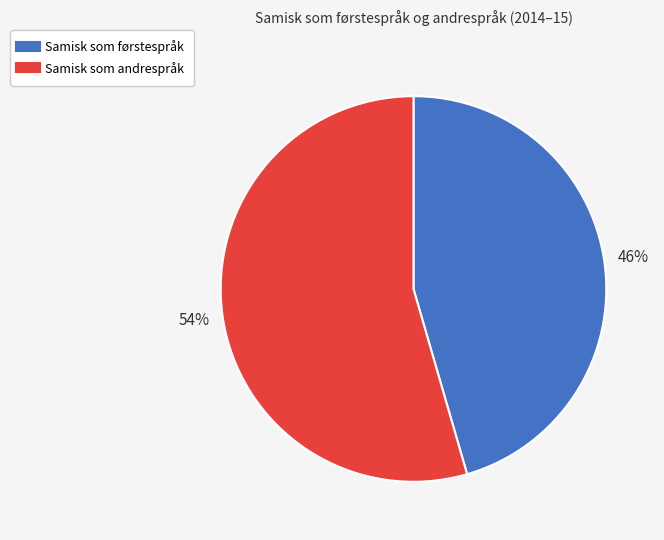

To the nearest percent, what percentage of the pie is Samisk som andrespråk?

54%